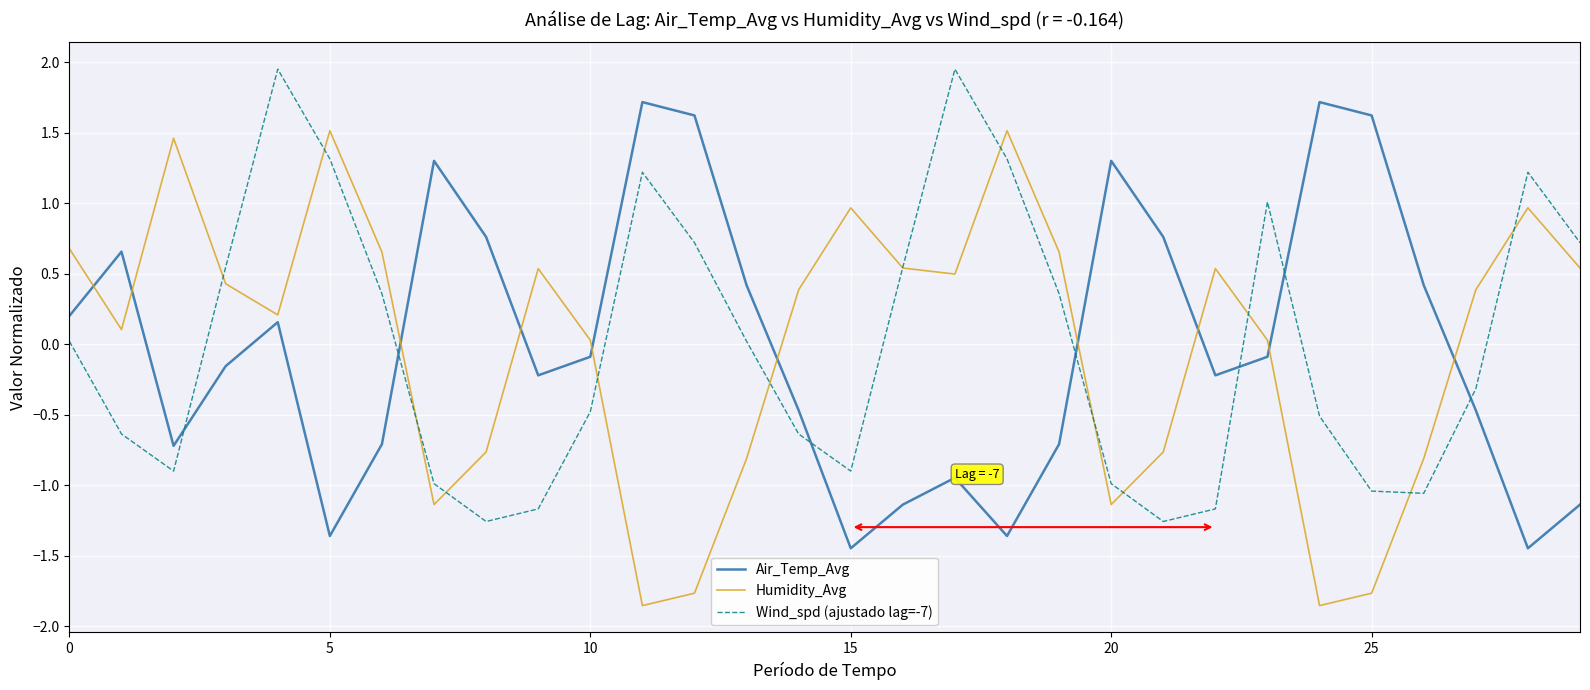

List the series in order of their peak value, lowest first.

Humidity_Avg, Air_Temp_Avg, Wind_spd (ajustado lag=-7)